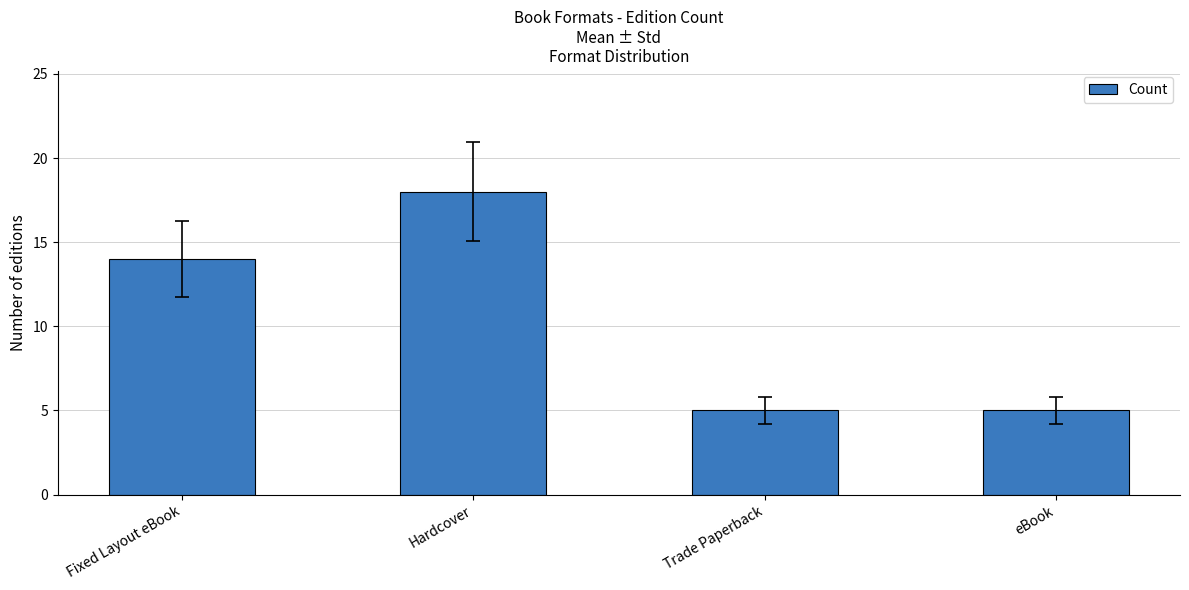

How many values are below 14?

2